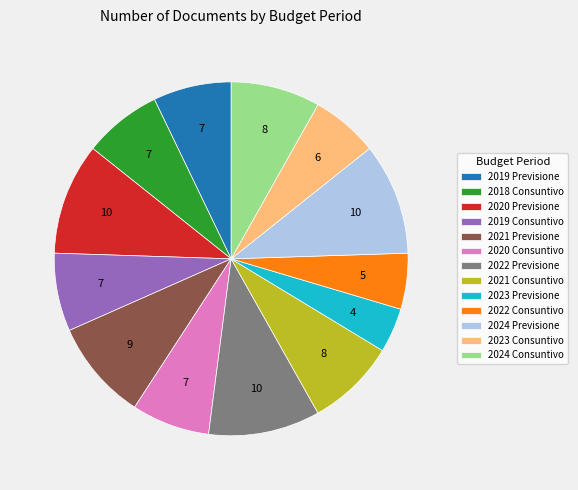

Approximately how many times larger is the value at 2023 Consuntivo compared to 2021 Consuntivo?

0.7